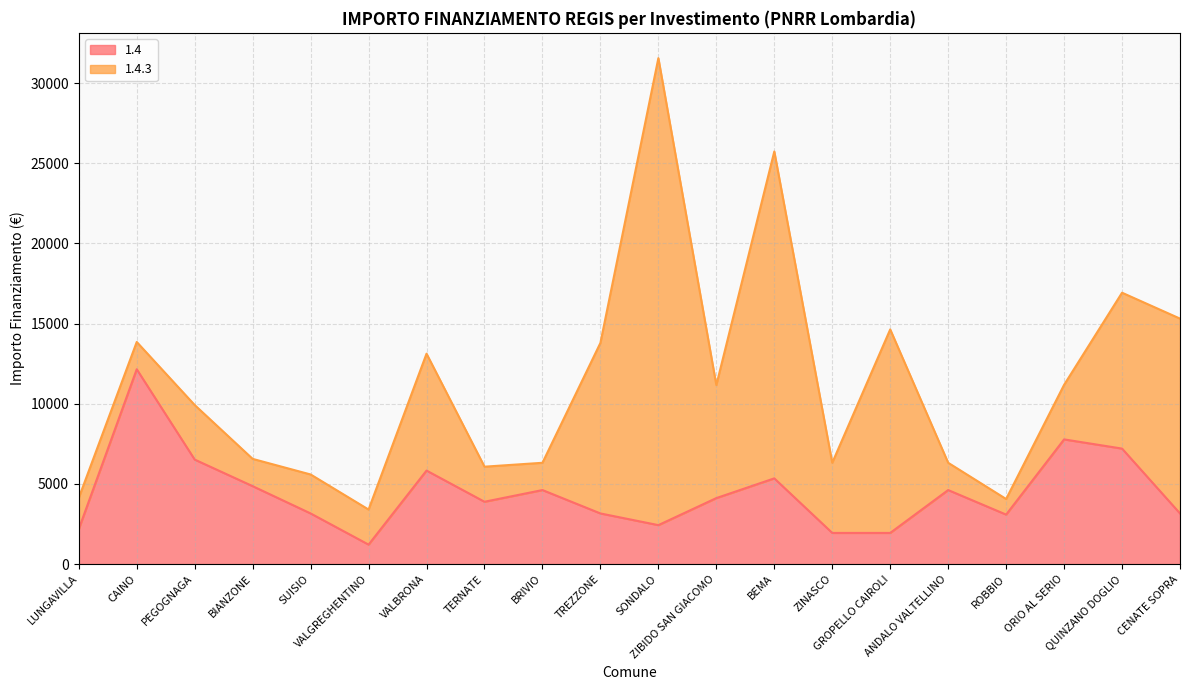

List the labels in order of value, smallest first.

VALGREGHENTINO, ZINASCO, GROPELLO CAIROLI, LUNGAVILLA, SONDALO, ROBBIO, SUISIO, TREZZONE, CENATE SOPRA, TERNATE, ZIBIDO SAN GIACOMO, BRIVIO, ANDALO VALTELLINO, BIANZONE, BEMA, VALBRONA, PEGOGNAGA, QUINZANO DOGLIO, ORIO AL SERIO, CAINO